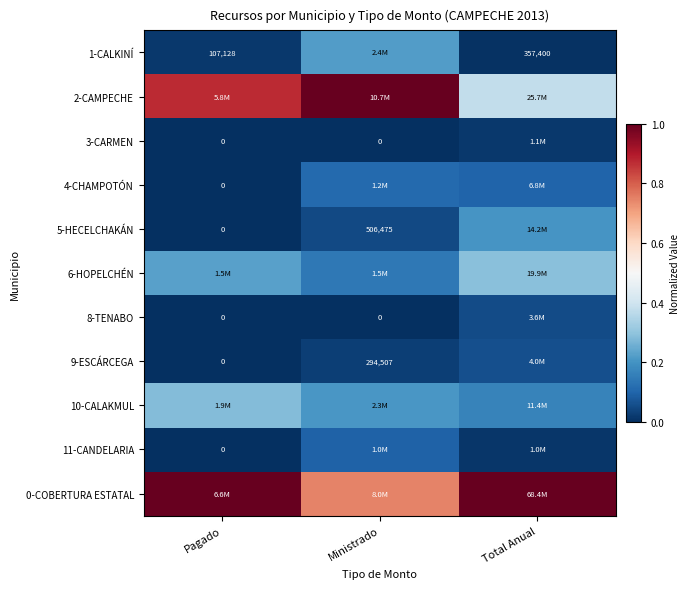

What is the difference between the maximum and minimum values in the 1-CALKINÍ series?

0.2